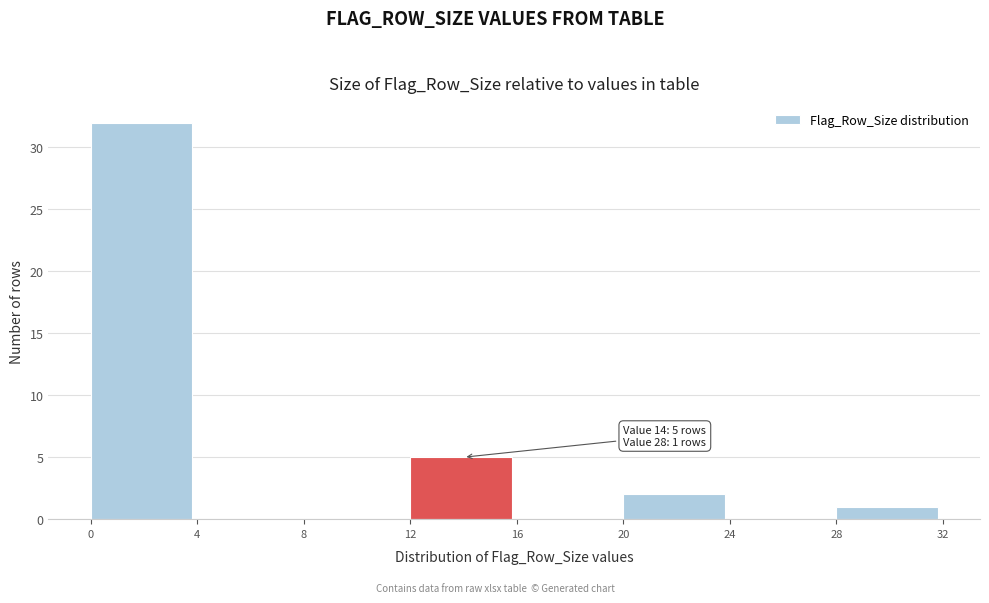

Over which range of the x-axis is the bar tallest?

0 to 4